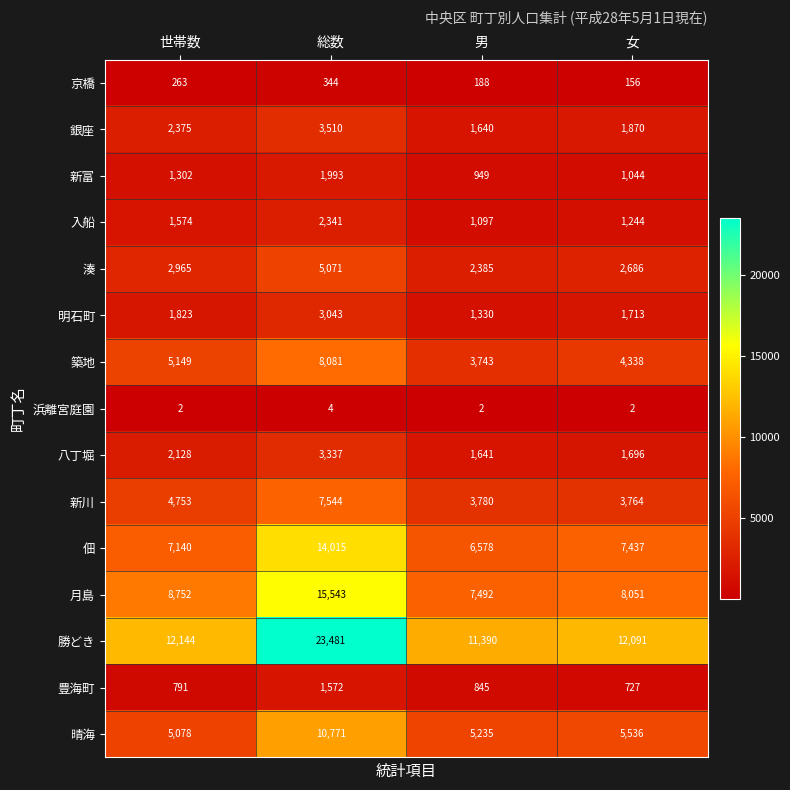

At 男, list the series in order from smallest to largest.

浜離宮庭園, 京橋, 豊海町, 新富, 入船, 明石町, 銀座, 八丁堀, 湊, 築地, 新川, 晴海, 佃, 月島, 勝どき